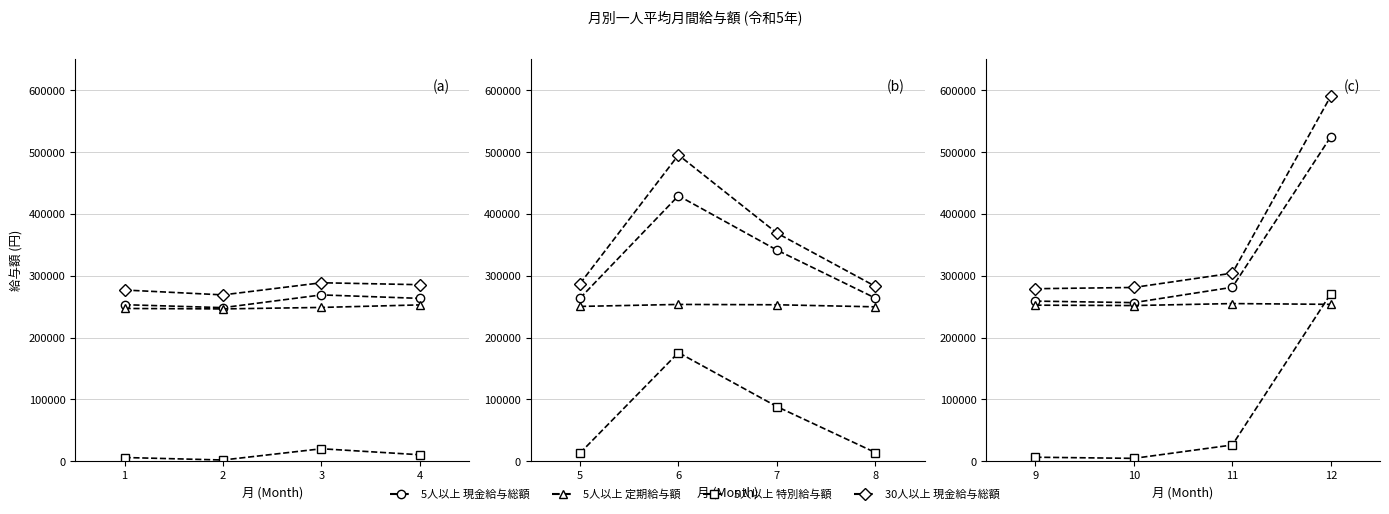

What is the value of the 30人以上 現金給与総額 point at the 3rd from the left?

304347